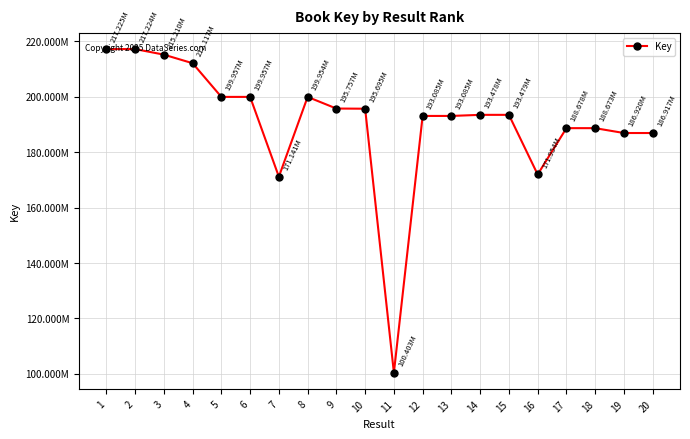

What is the difference between the values at 11 and 3?

114807450